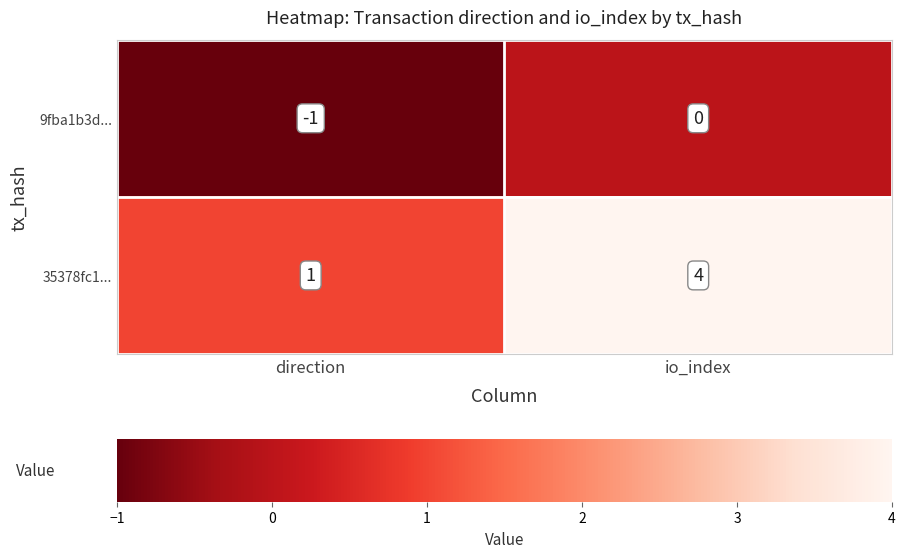

At how many categories does at least one series exceed 0?

2